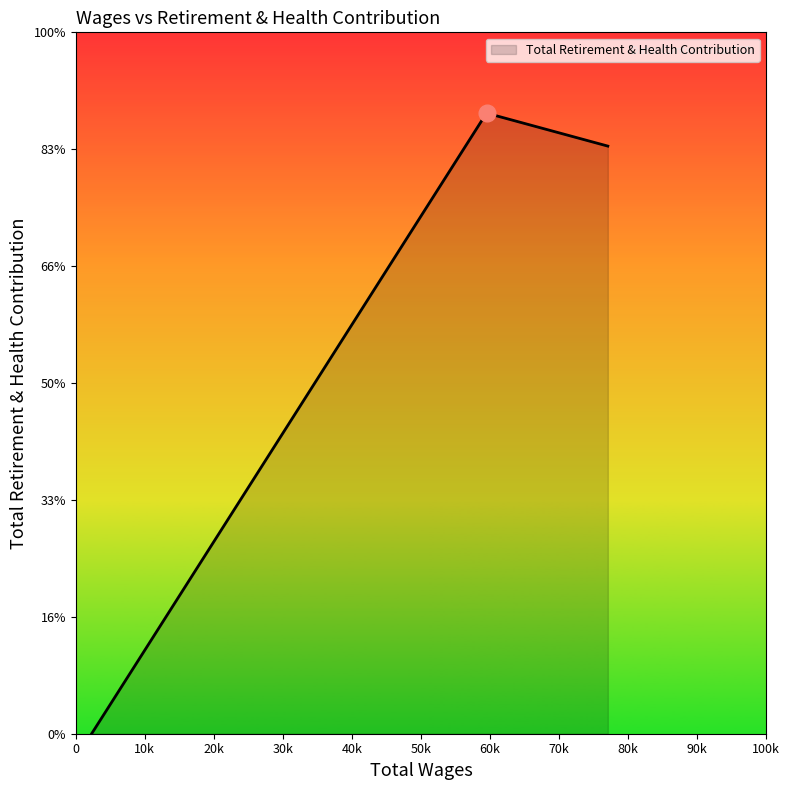

List the labels in order of value, smallest first.

2296.0, 77076.0, 59502.0